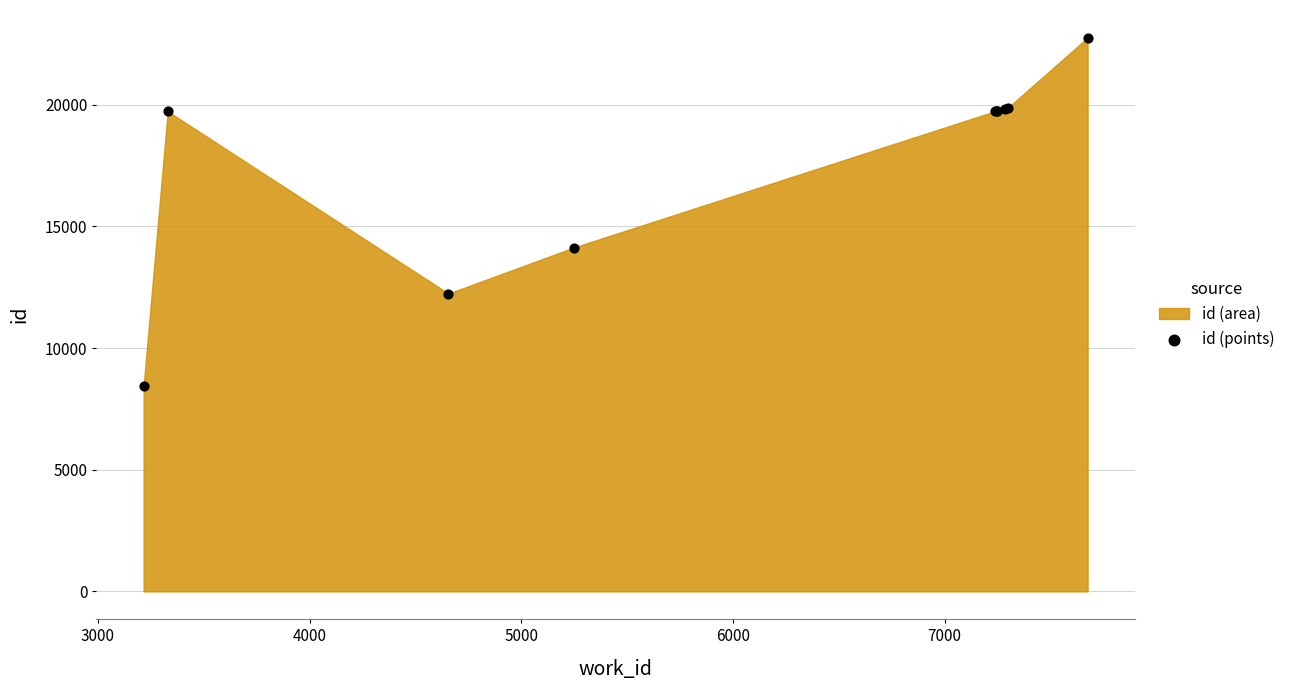

What Y value in the scatter plot is closest to 15607?

14136